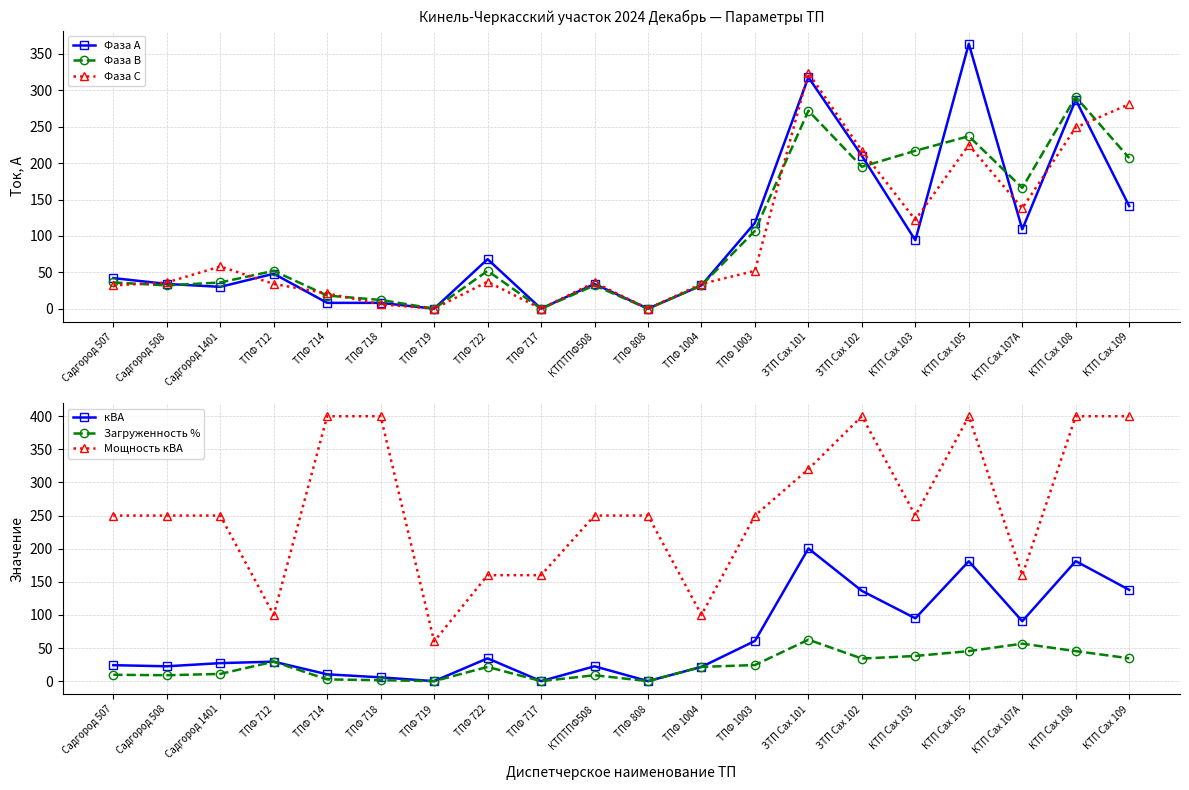

Reading left to right, list all the values displayed in this chart.

Фаза А: 42.0	34.0	30.0	48.0	8.0	8.0	0.0	68.0	0.0	34.0	0.0	32.0	118.0	318.0	210.0	94.0	364.0	109.0	287.0	141.0
Фаза В: 36.0	32.0	36.0	52.0	18.0	12.0	0.0	52.0	0.0	32.0	0.0	32.0	107.0	272.0	195.0	217.0	237.0	166.0	291.0	207.0
Фаза С: 32.0	36.0	58.0	34.0	21.0	6.0	0.0	37.0	0.0	36.0	0.0	34.0	52.0	324.0	217.0	122.0	225.0	138.0	249.0	281.0
кВА: 24.1	22.4	27.2	29.4	10.3	5.7	0.0	34.4	0.0	22.4	0.0	21.5	60.7	200.3	136.3	94.9	181.0	90.5	181.2	137.8
Загруженность %: 9.6	8.9	10.9	29.4	2.6	1.4	0.0	21.5	0.0	8.9	0.0	21.5	24.3	62.6	34.1	38.0	45.3	56.6	45.3	34.5
Мощность кВА: 250.0	250.0	250.0	100.0	400.0	400.0	60.0	160.0	160.0	250.0	250.0	100.0	250.0	320.0	400.0	250.0	400.0	160.0	400.0	400.0